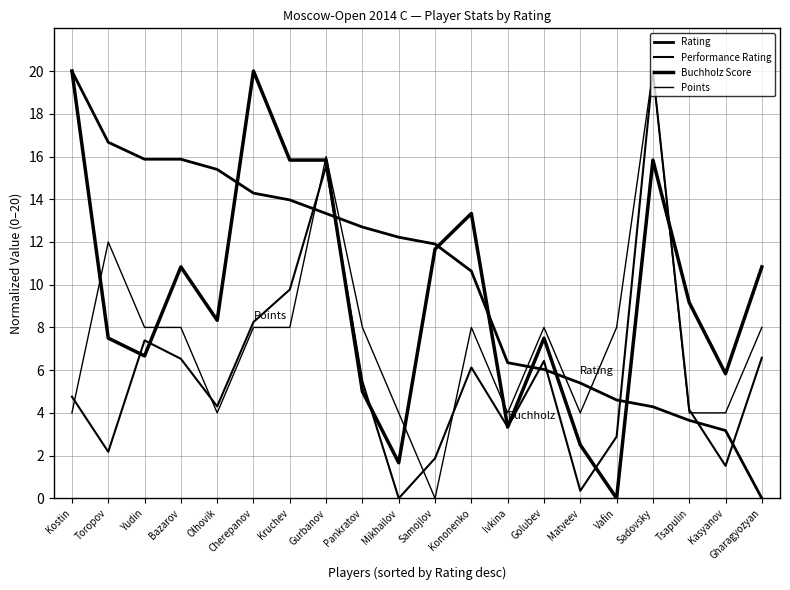

Is it true that Performance Rating equals 3.3 at Toropov?

False